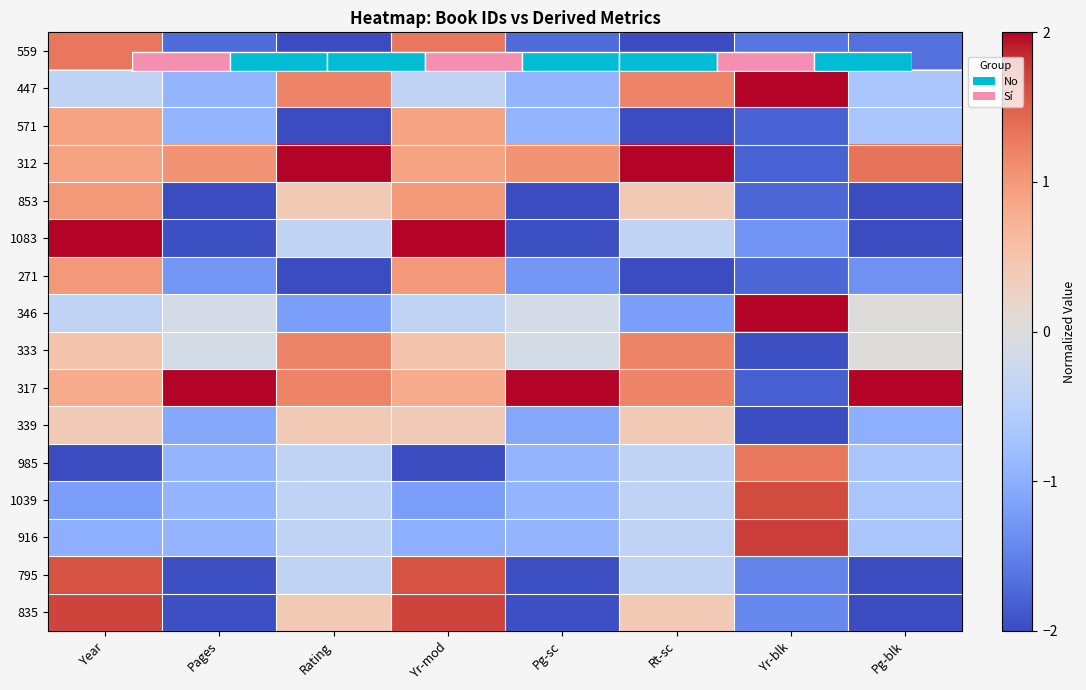

What is the average value of the 1083 series?

-0.5